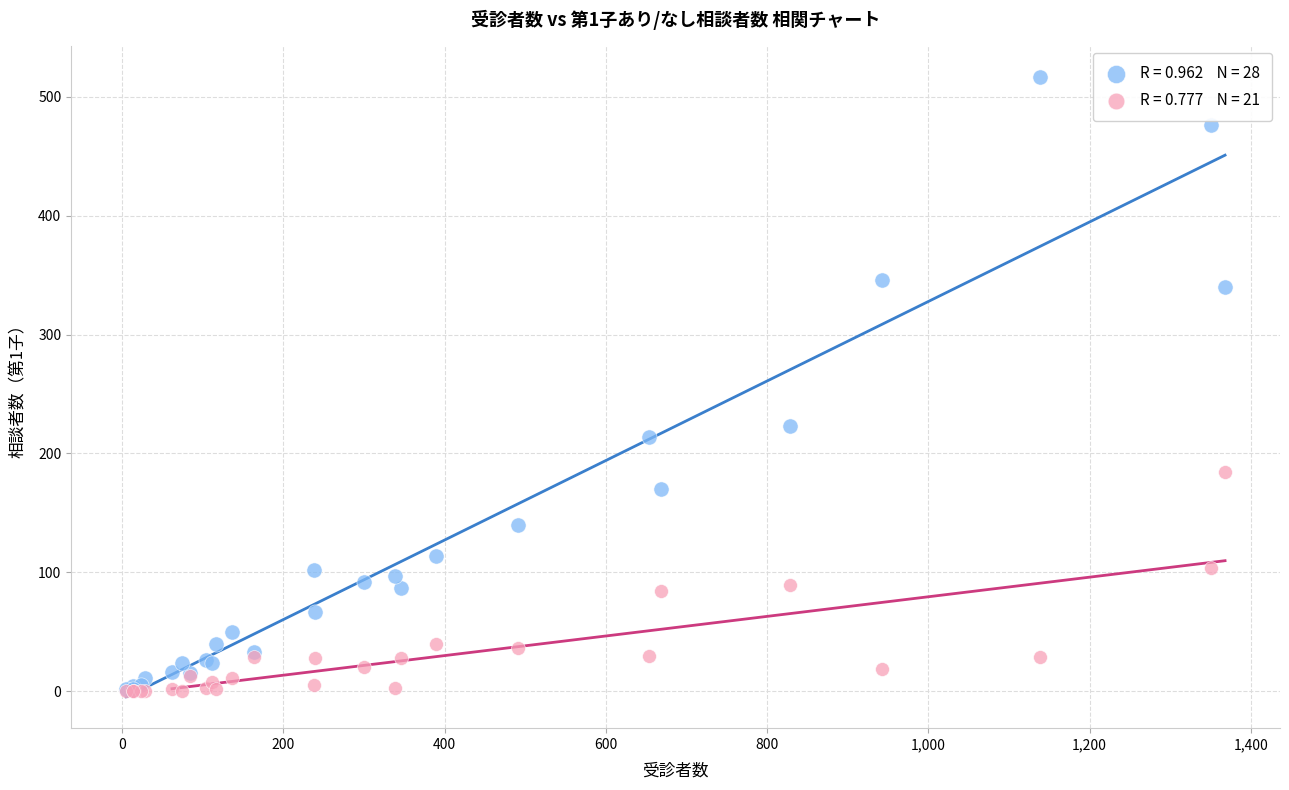

Across all series, what Y value is closest to 258?

223